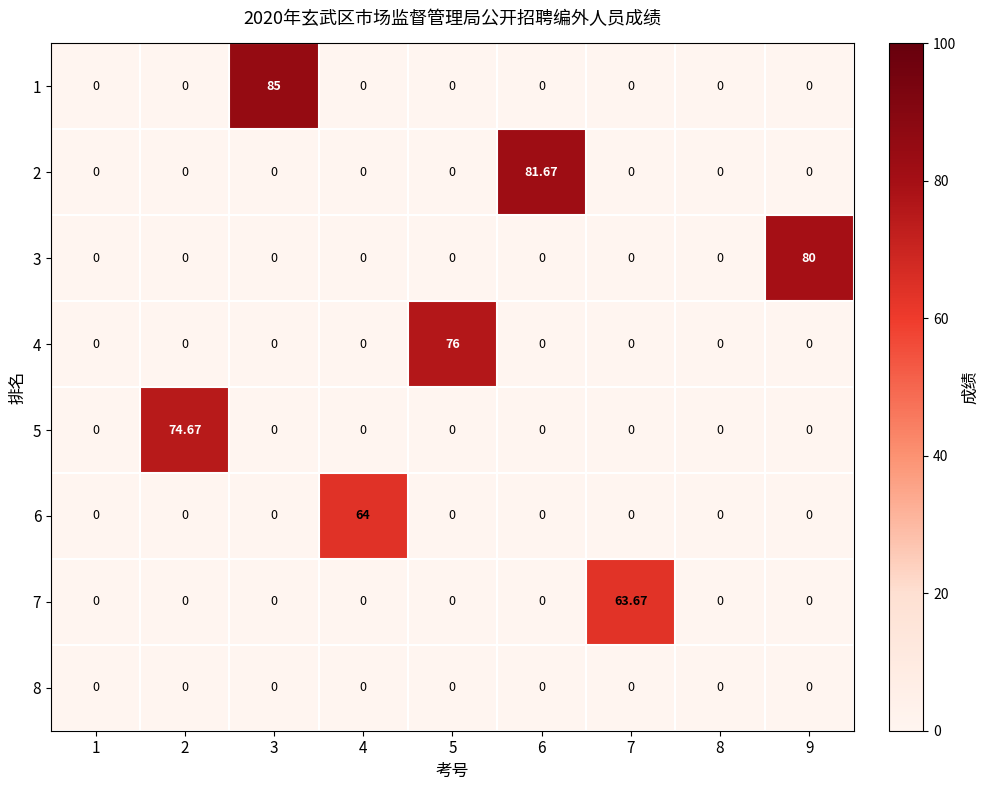

Rank the series by their maximum value, from highest to lowest.

row_0, row_1, row_2, row_3, row_4, row_5, row_6, row_7